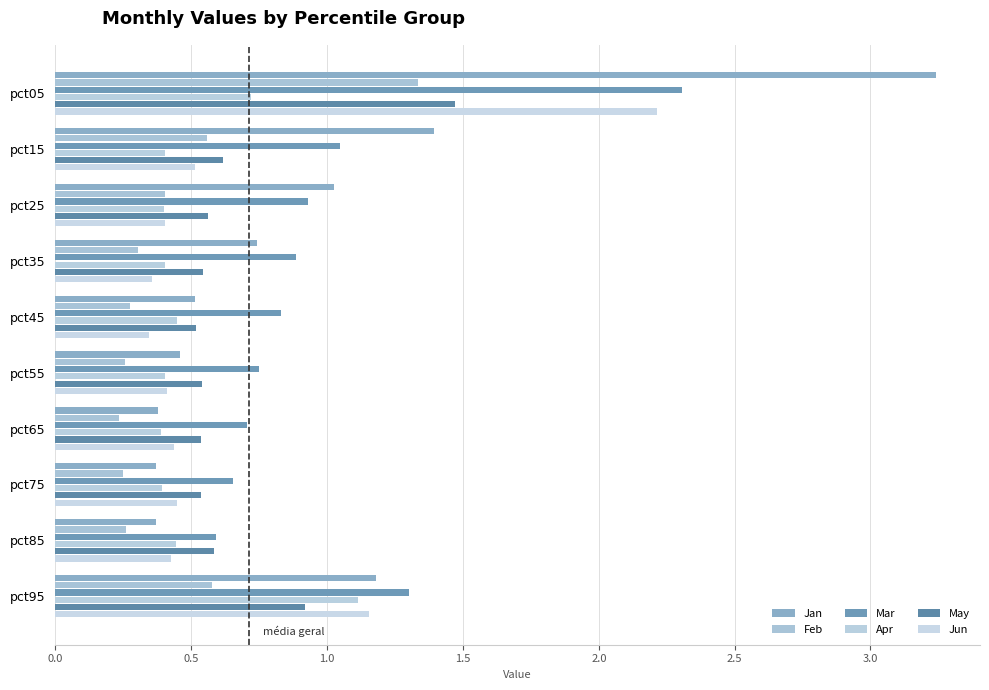

How many data points does each series have?

10